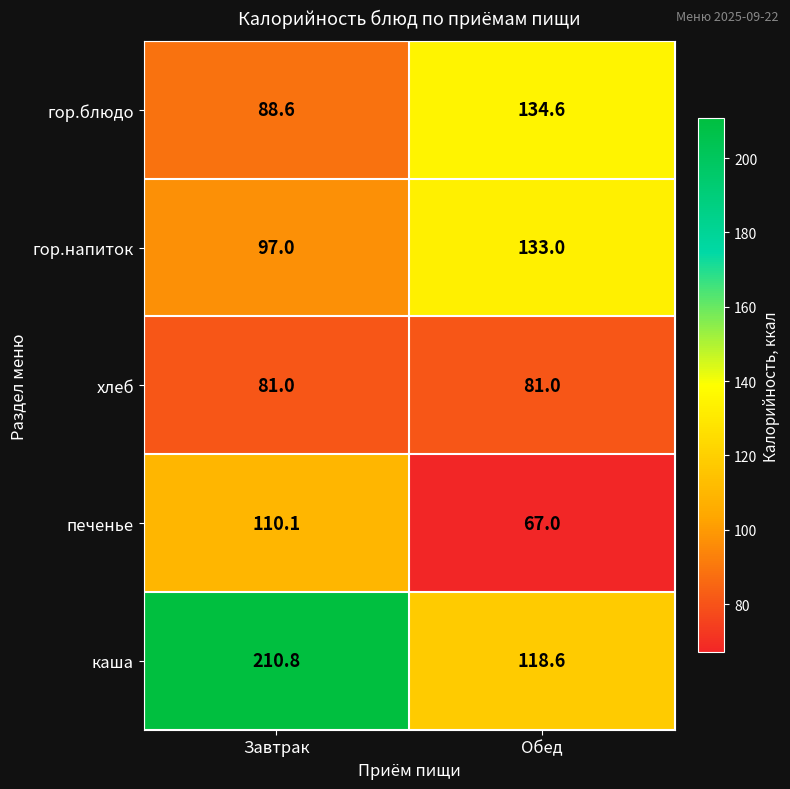

What is the total value across all series at Завтрак?

587.5